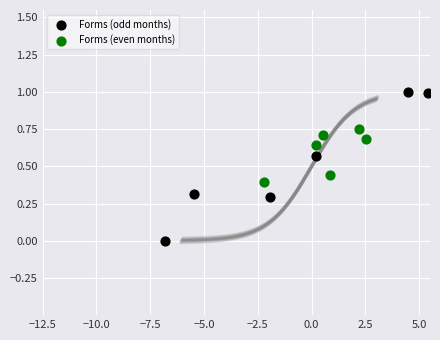

Which series has the widest spread of Y values?

Forms (odd months)